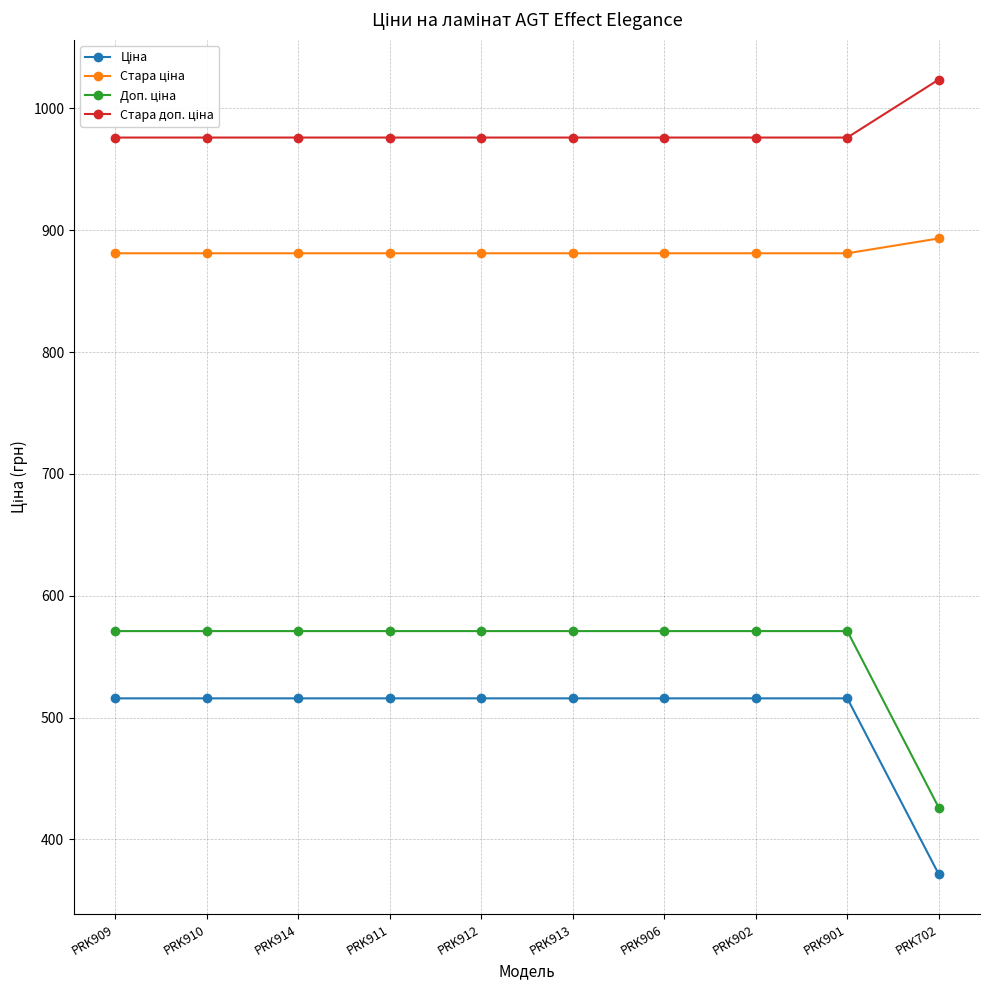

What is the label of the 6th point from the left?

PRK913